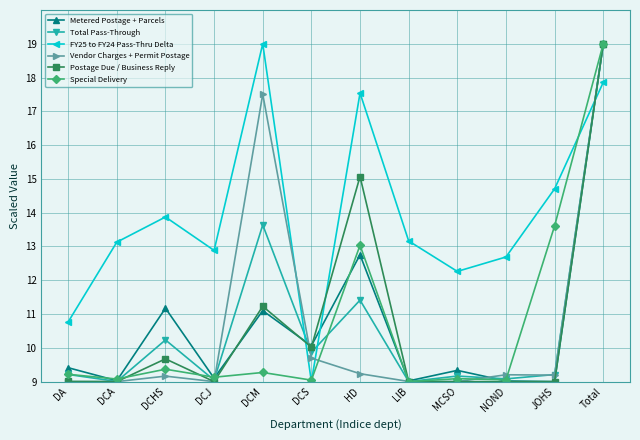

How many lines are shown in the chart?

6